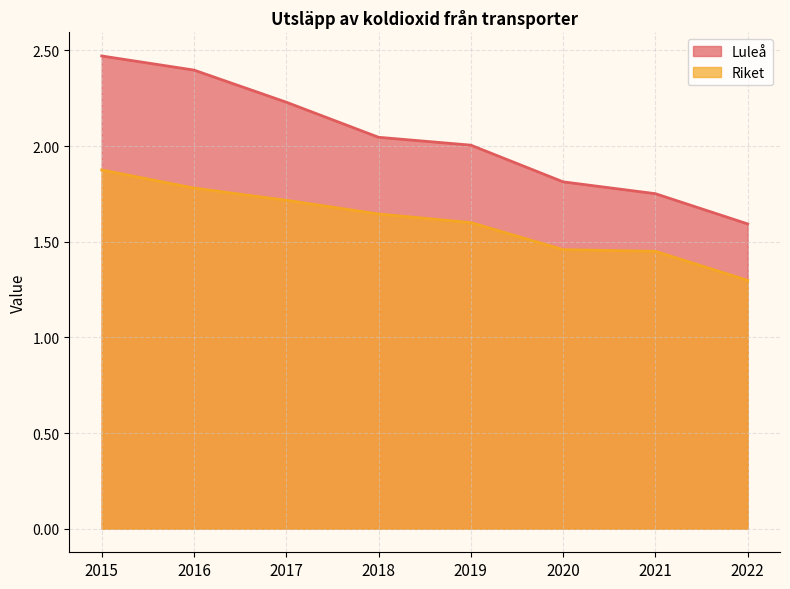

At 2018, list the series in order from smallest to largest.

Riket, Luleå